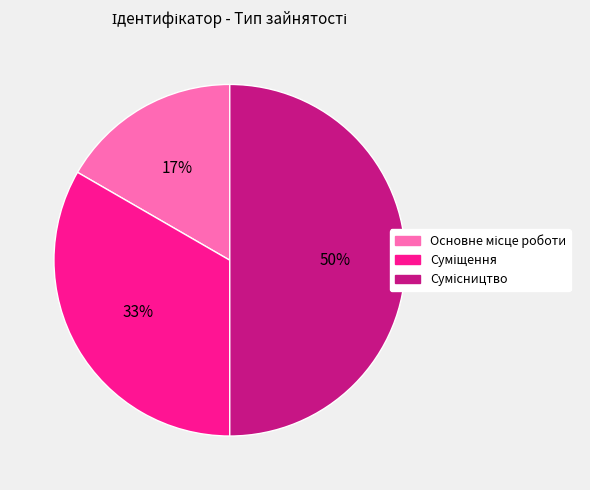

To the nearest percent, what is the difference between the largest and smallest slice percentages?

33%